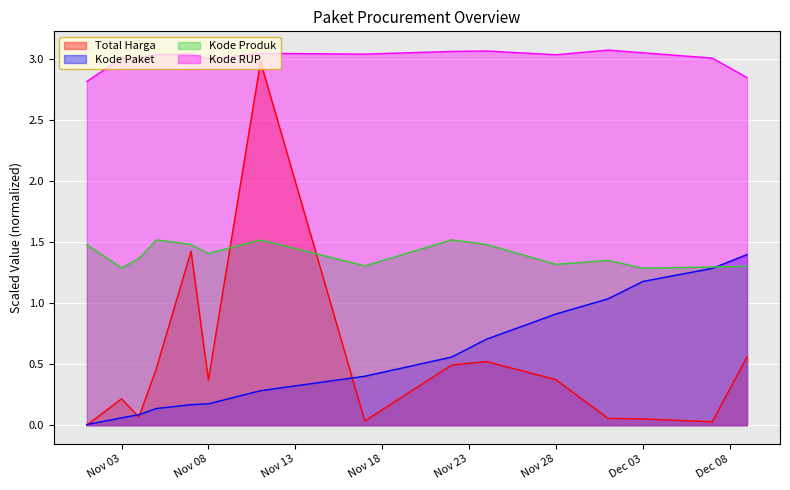

What is the approximate value of Kode Paket at 2021-11-05?

0.1